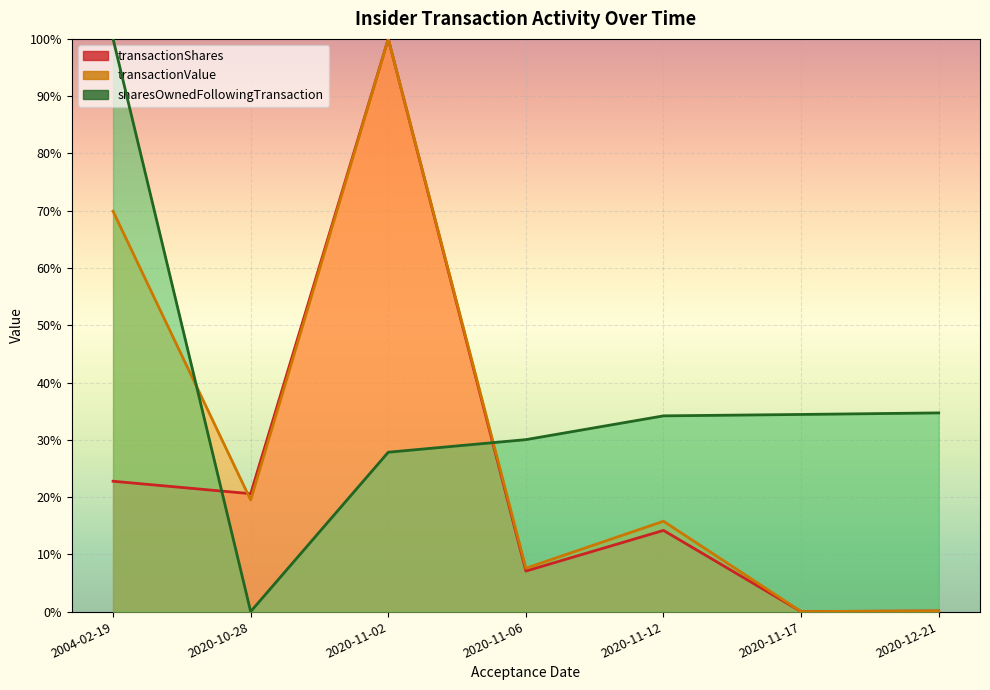

True or false: transactionValue has more than 2 interior local peaks.

False